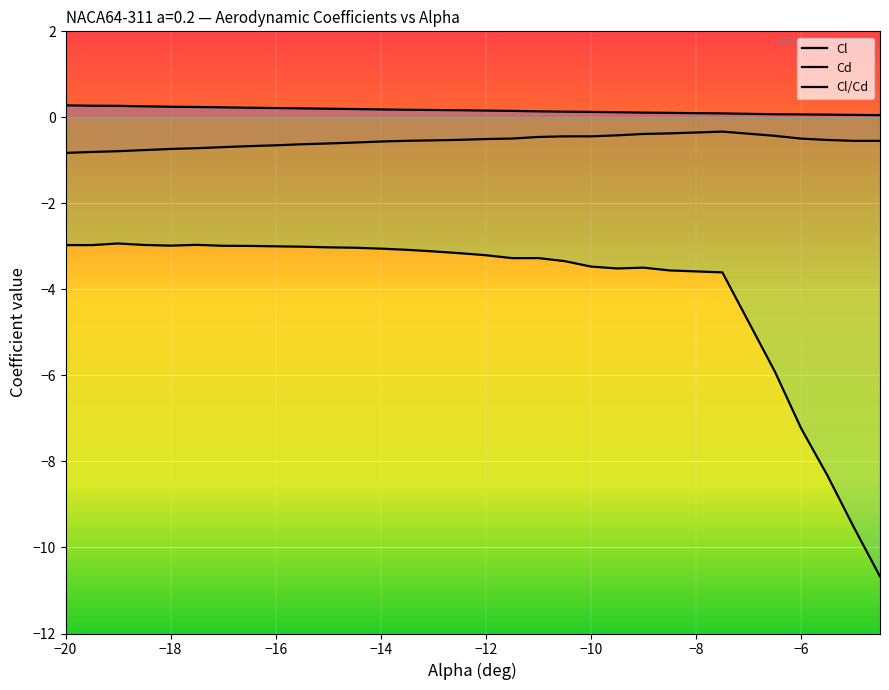

In Cl/Cd, how many points are lower than both neighbors (excluding endpoints)?

4